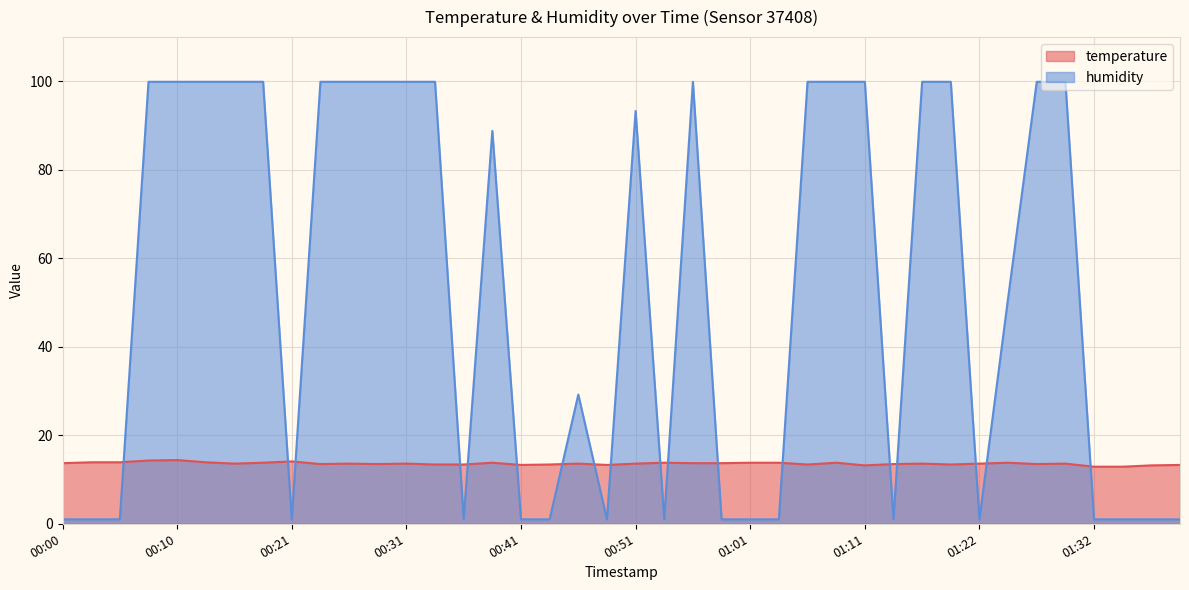

What is the label of the 29th point from the left?

01:11